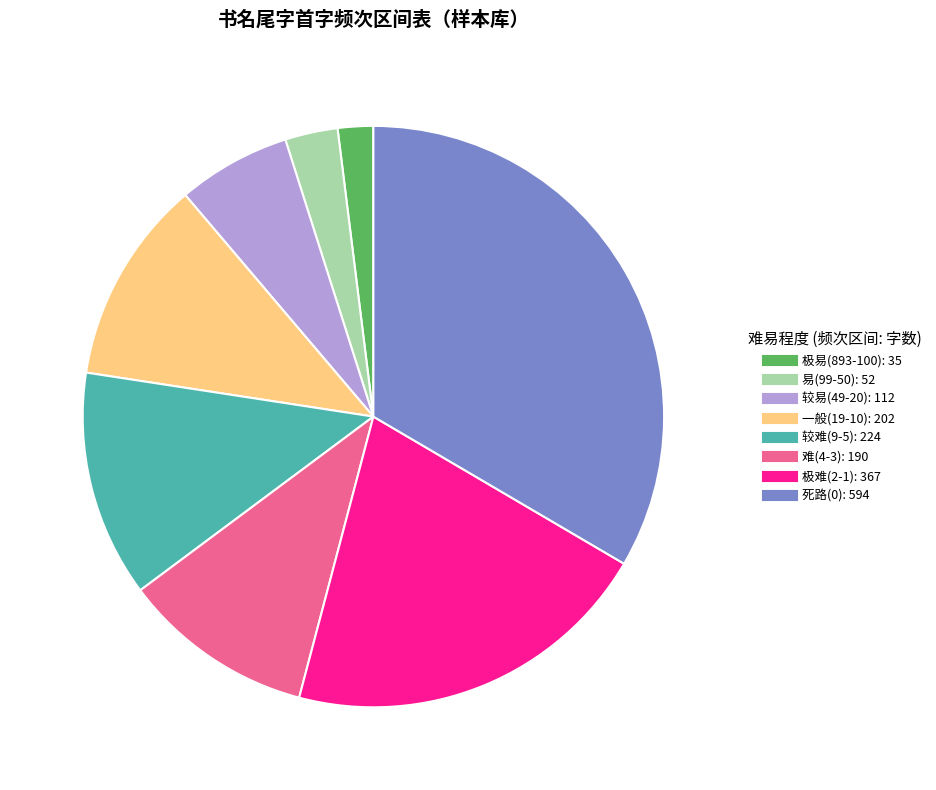

Is there any slice that represents more than half of the pie?

No